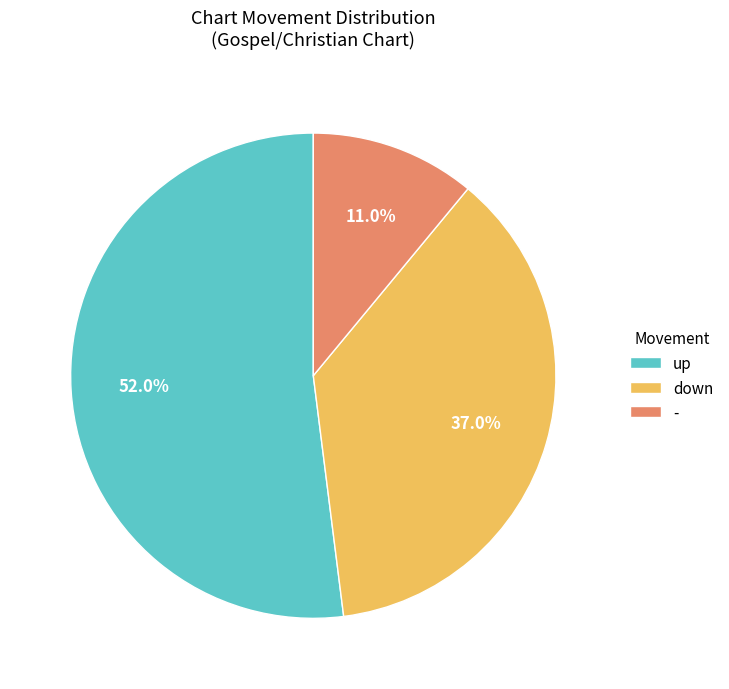

How many segments does this pie chart have?

3